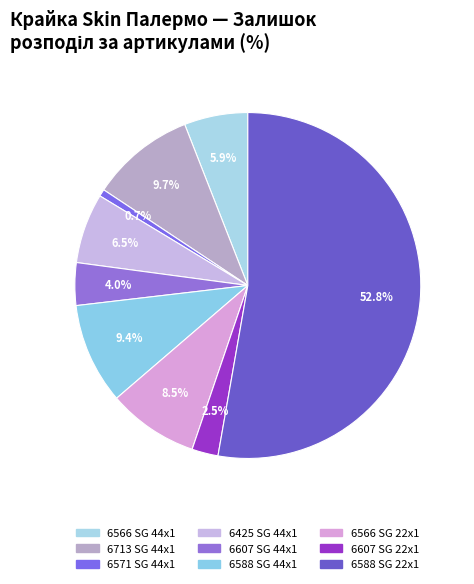

To the nearest percent, what is the combined percentage of 6425 SG 44x1 and 6588 SG 44x1?

16%